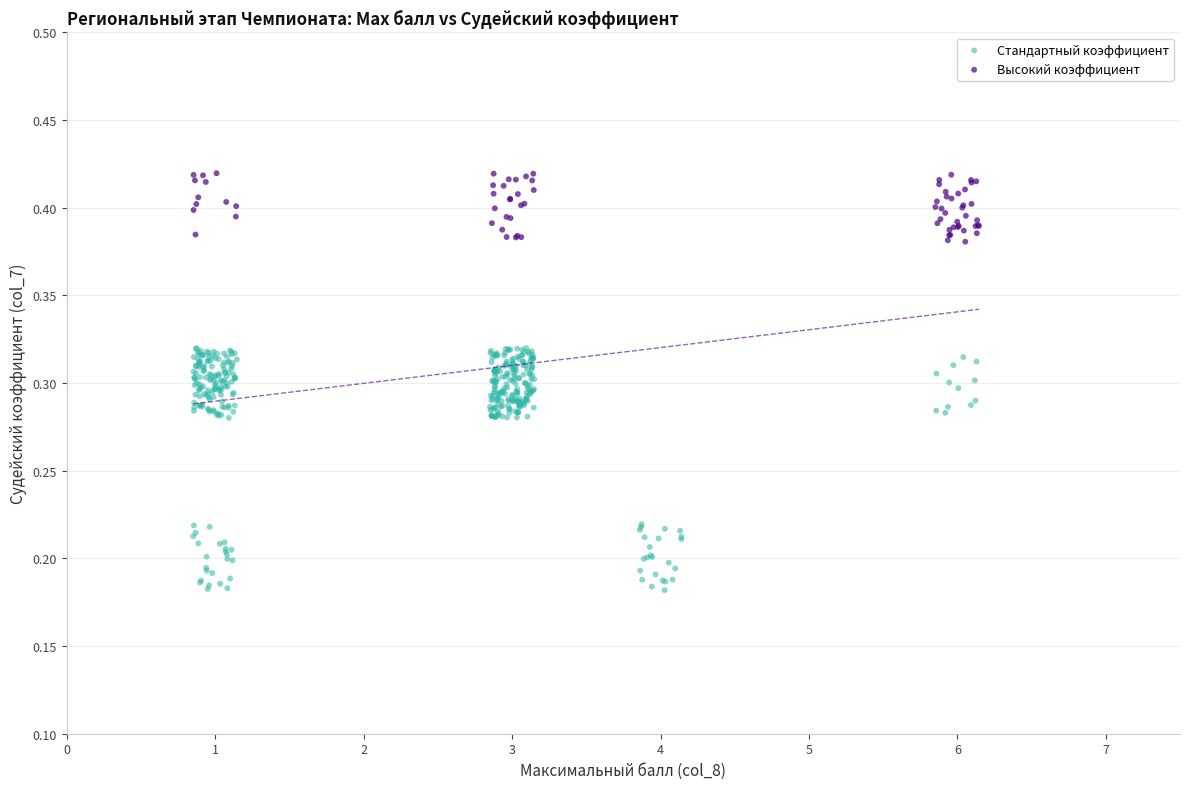

Which series reaches the maximum Y coordinate?

Высокий коэффициент